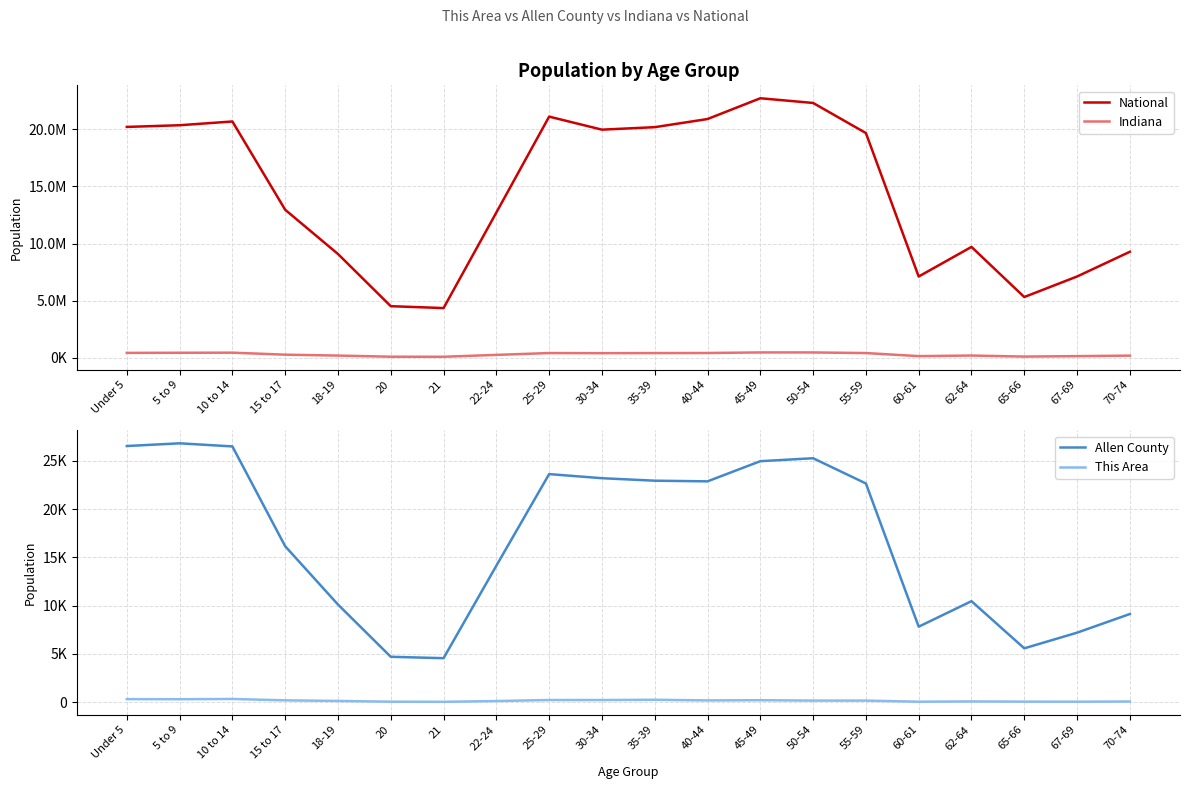

Does the chart display data point markers on the line(s)?

No